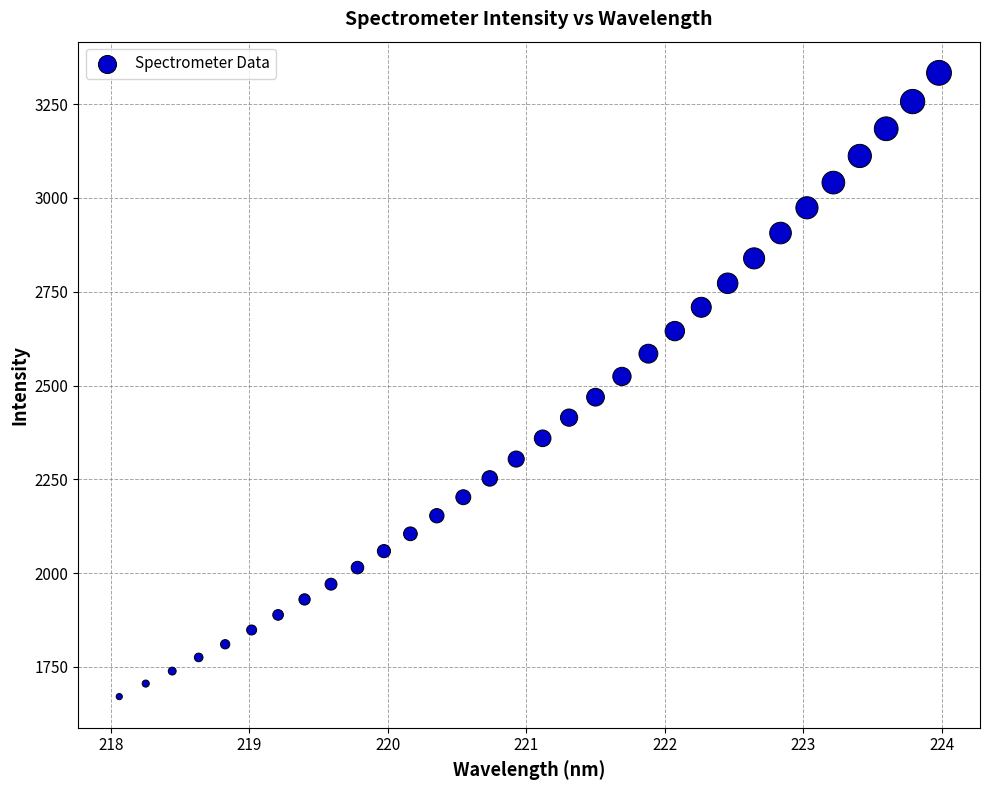

What is the range of Y values (max minus min)?

1662.6